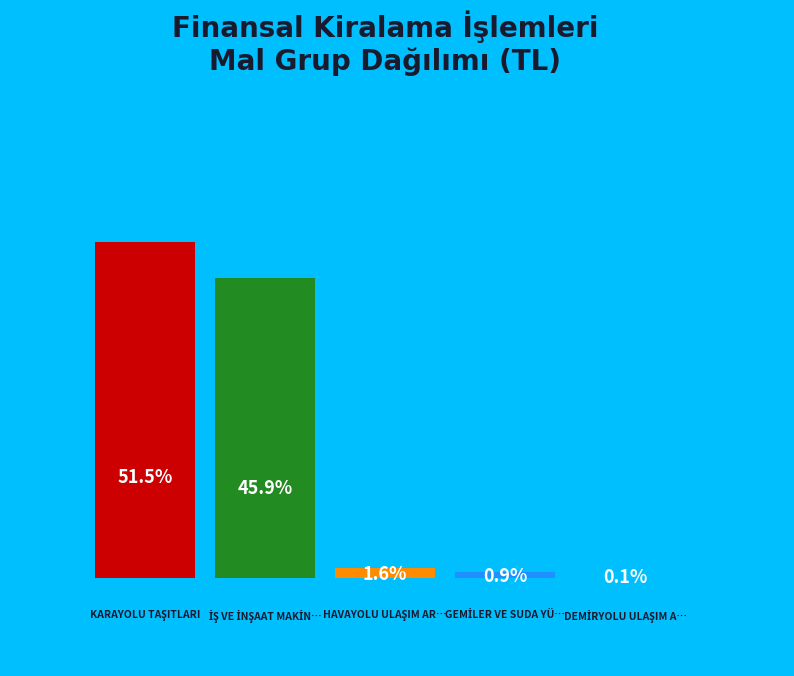

The İŞ VE İNŞAAT MAKİNELERİ slice represents 36% of the pie. True or false?

False